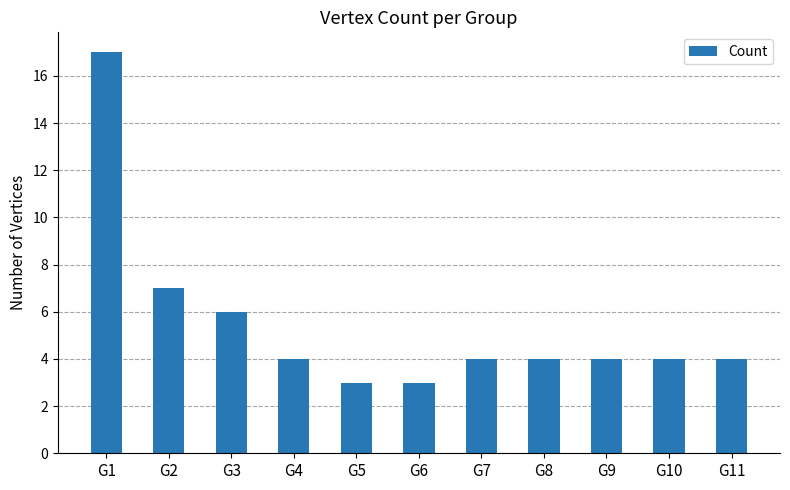

Count the number of categories in the chart.

11